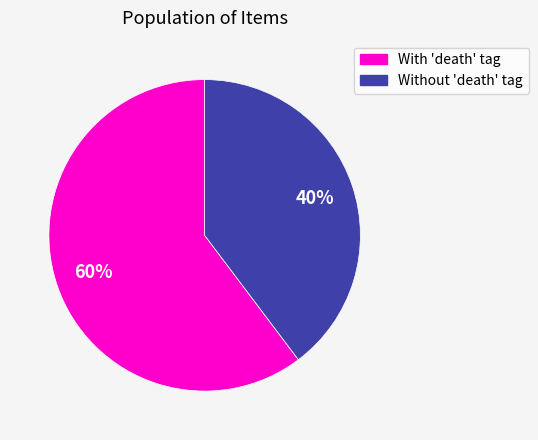

Does any single category account for the majority?

Yes